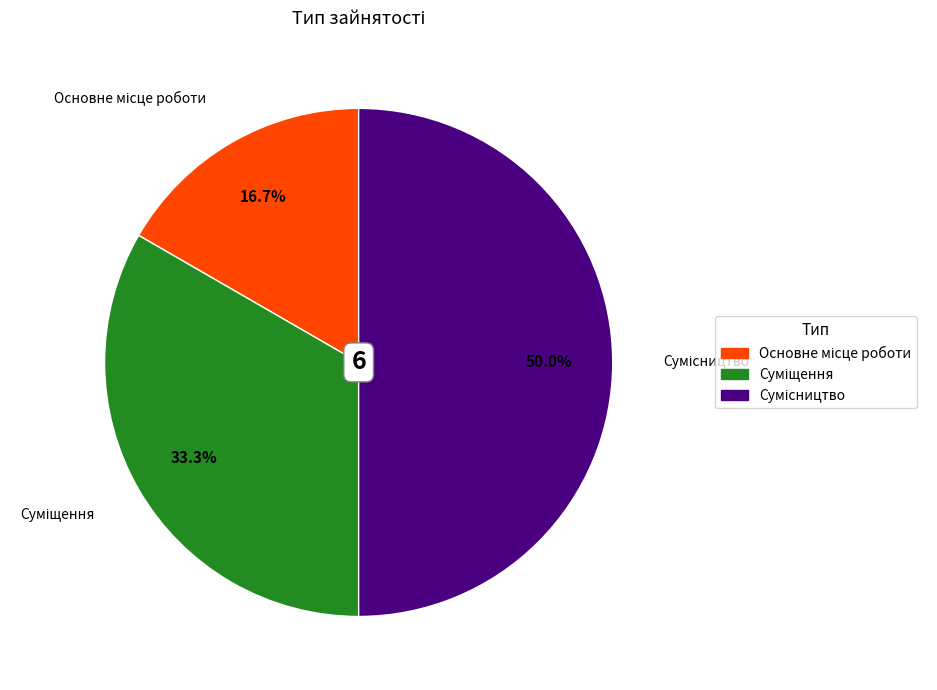

What is the change in value from Суміщення to Сумісництво?

+1